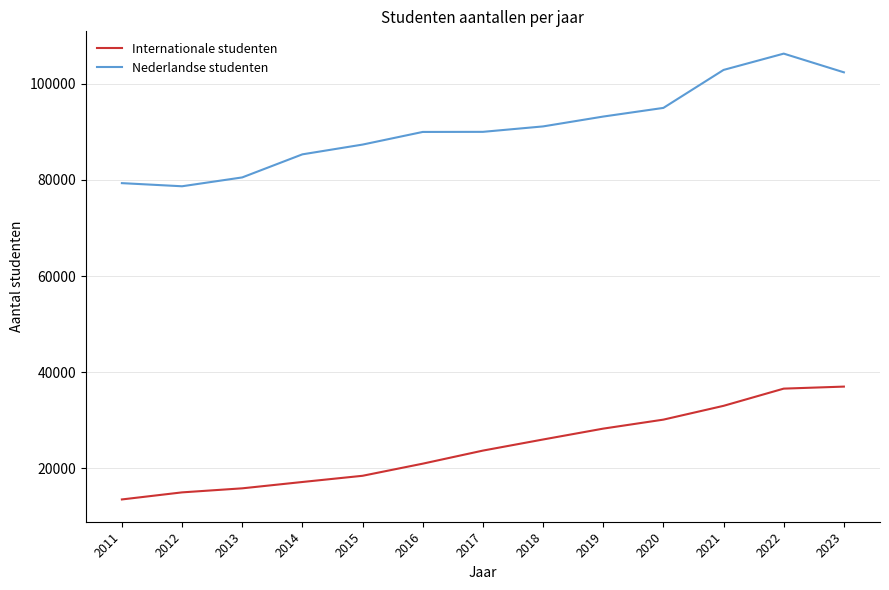

What are all the series names shown in the legend?

Internationale studenten, Nederlandse studenten